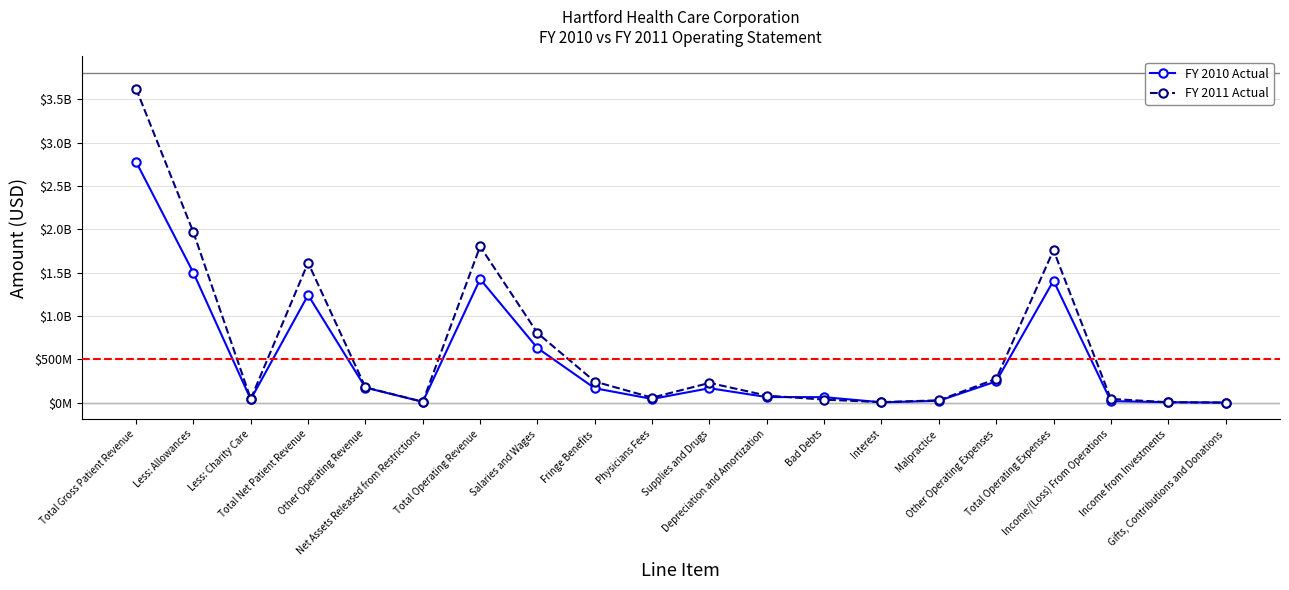

At Fringe Benefits, list the series in order from largest to smallest.

FY 2011 Actual, FY 2010 Actual